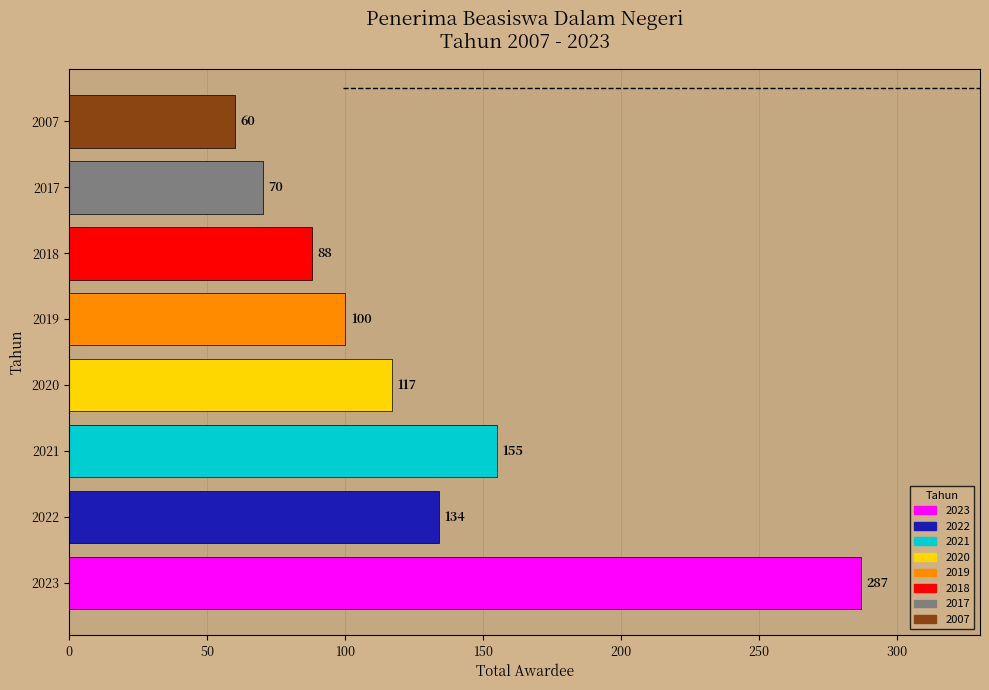

The chart shows a value of 278 at 2021. True or false?

False